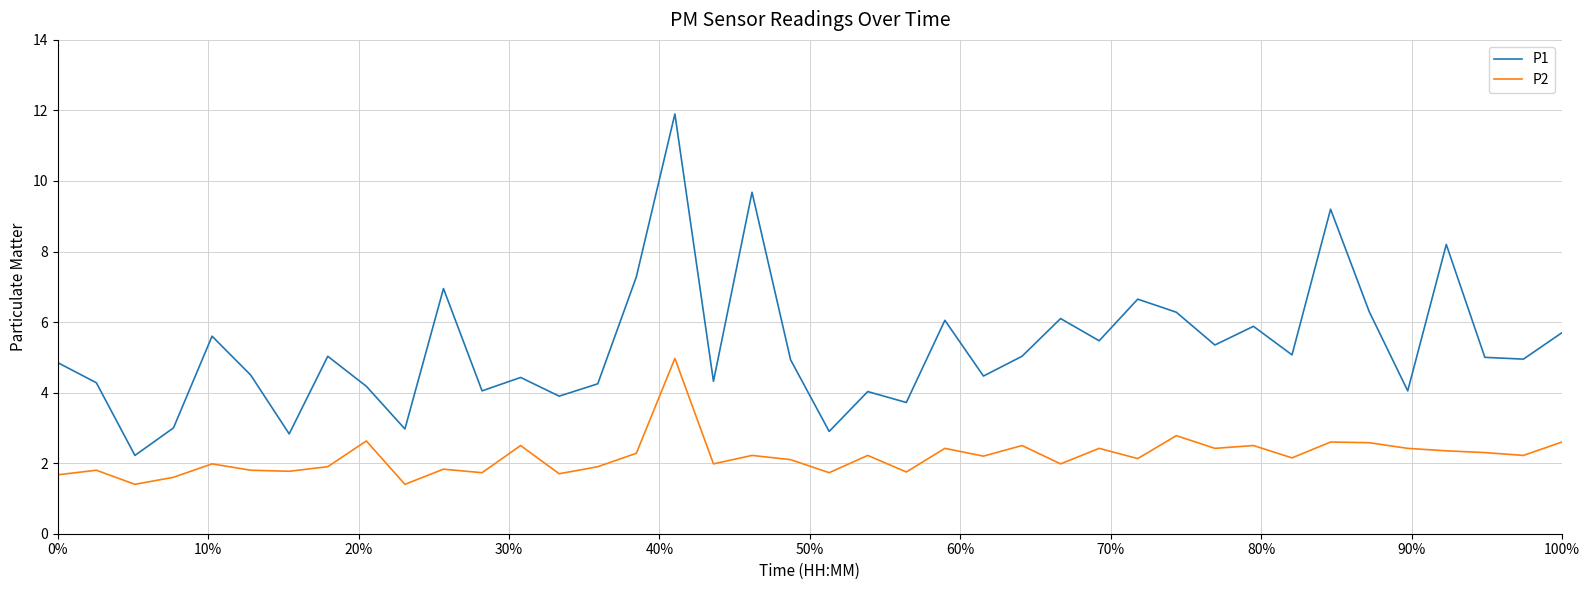

What is the difference between the maximum and minimum values in the P2 series?

3.6